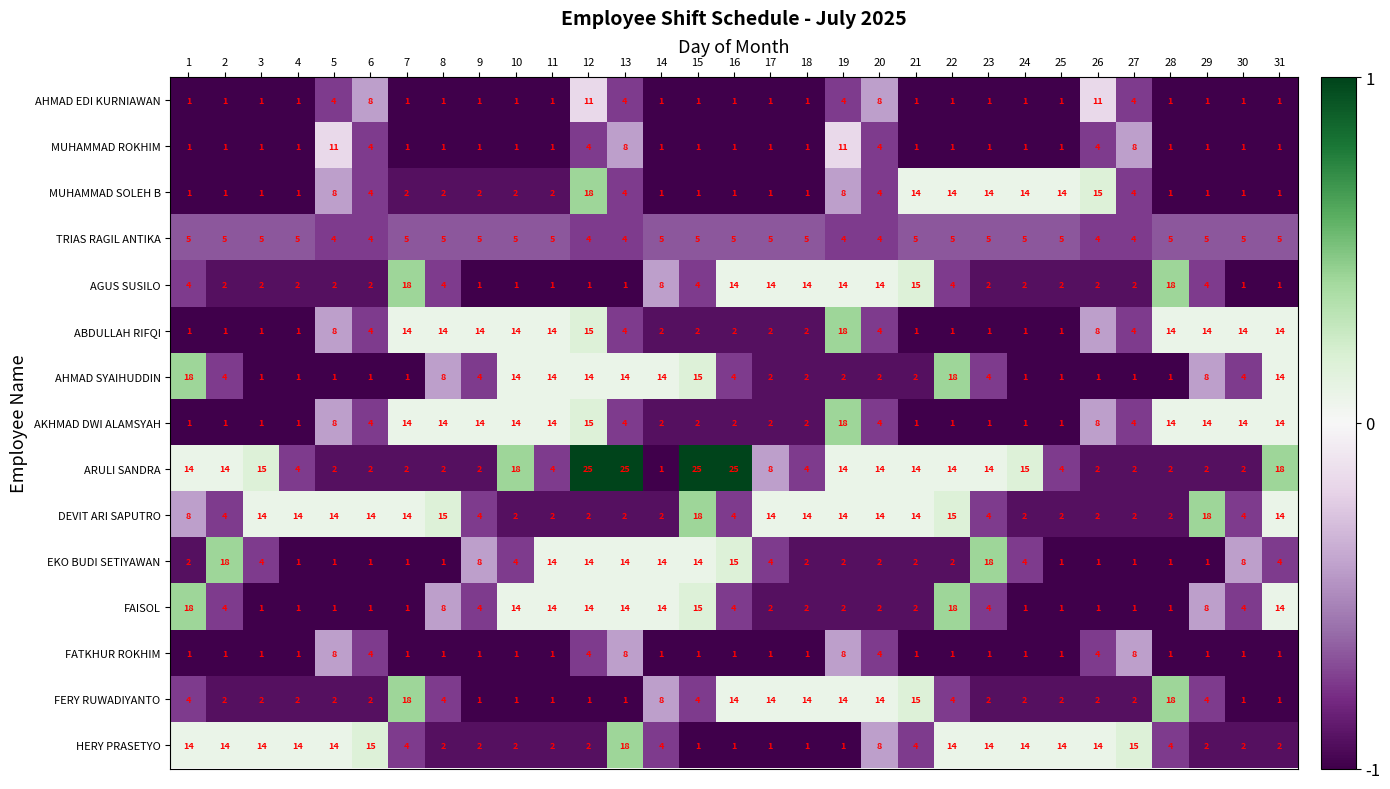

True or false: HERY PRASETYO has a value of 25 at 5.

False